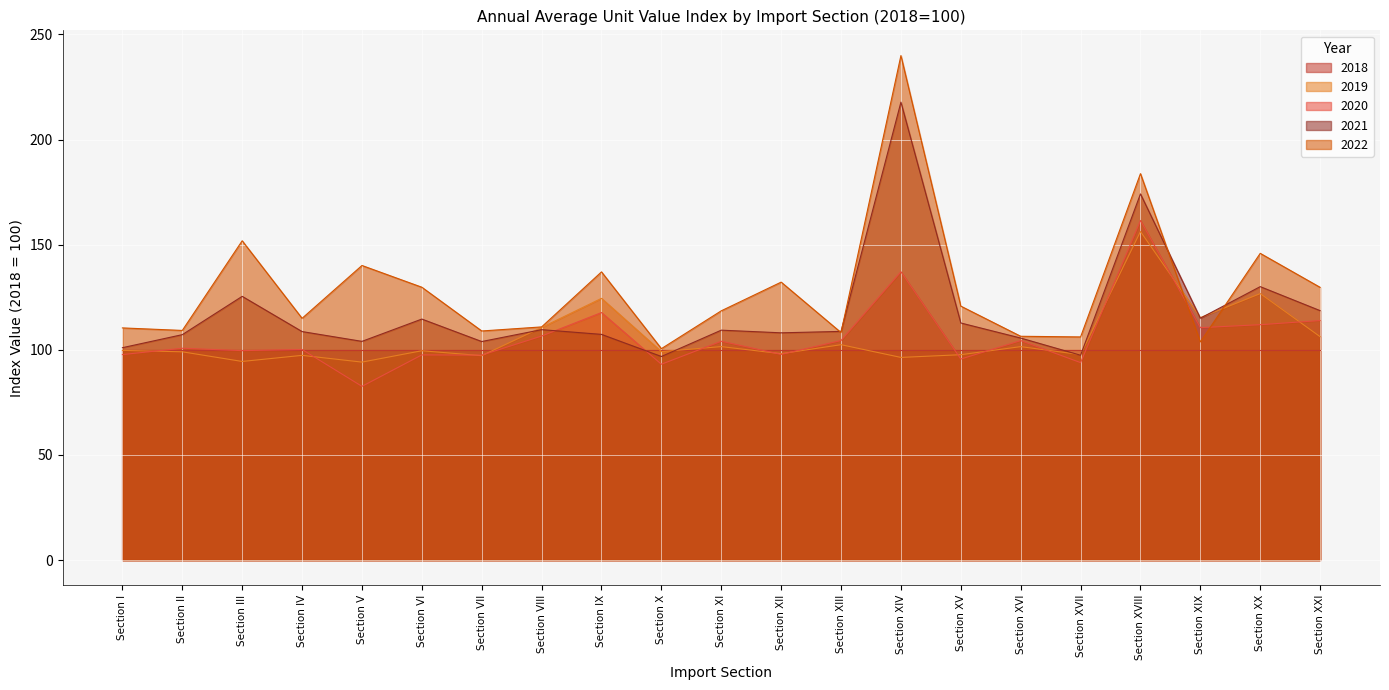

At which category does 2019 reach its first local valley?

Section III